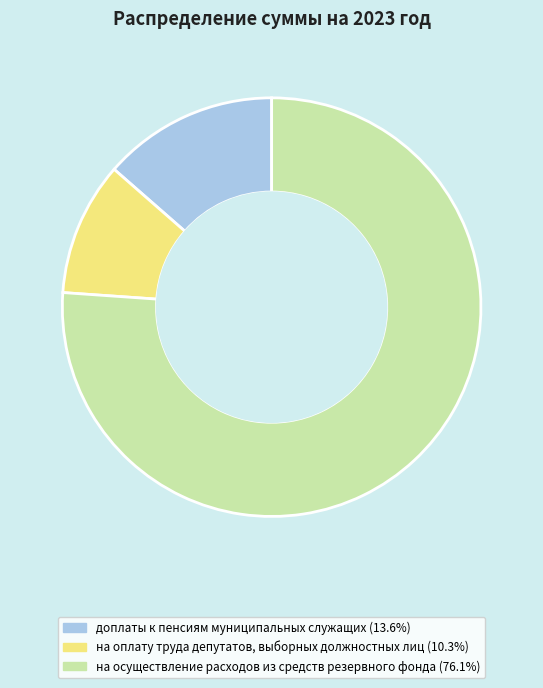

Is the sum of доплаты к пенсиям муниципальных служащих and на оплату труда депутатов, выборных должностных лиц greater than half?

No